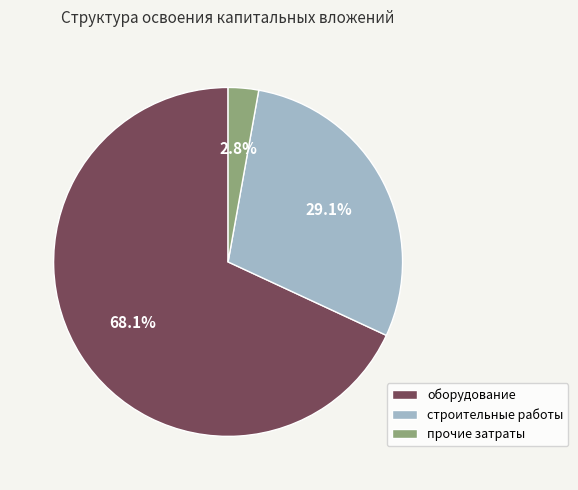

Between строительные работы and прочие затраты, which is larger?

строительные работы